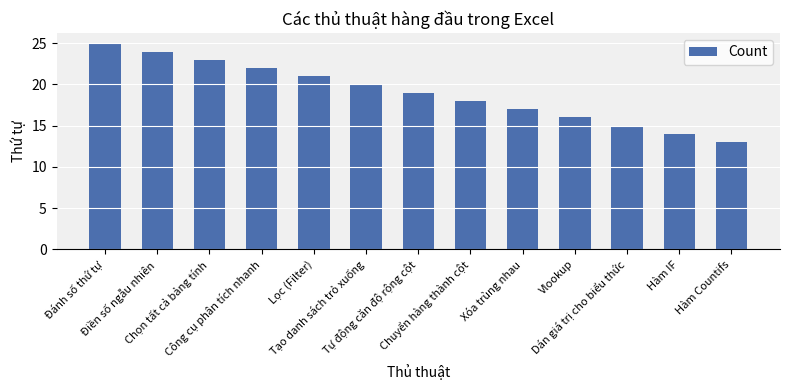

What is the change in value from Lọc (Filter) to Dán giá trị cho biểu thức?

-6